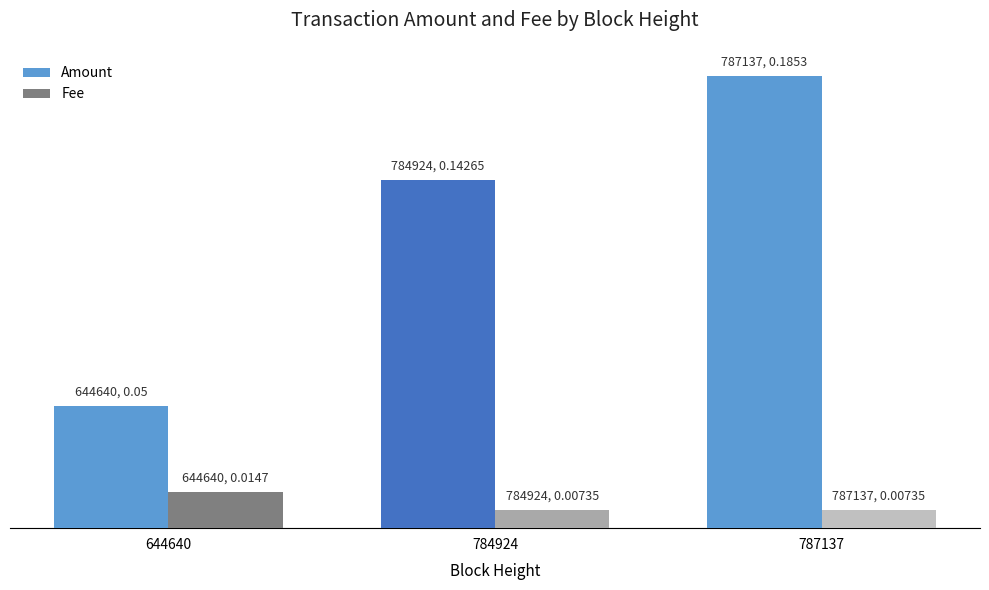

How many Amount values are between 0 and 1?

3